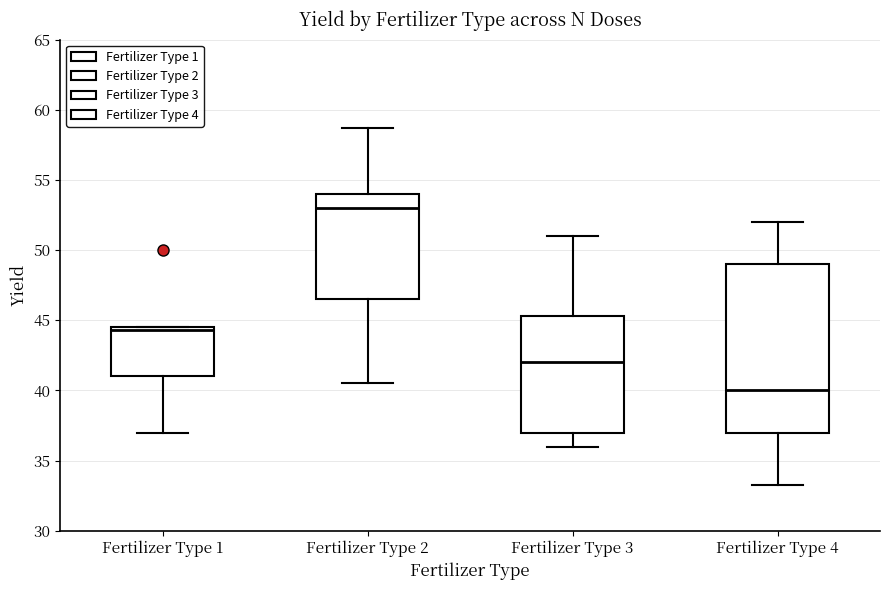

Reading left to right, read every box against the y-axis: the position of its median line, the range the box covers, and the ends of its whiskers. The values are not printed on the chart, so give them approximately, as read against the axis.

Fertilizer Type 1: median 44.5 (just below the box's upper edge), box 41.0 to 44.5, whiskers 37.0 to 44.5
Fertilizer Type 2: median 53.0, box 46.5 to 54.0, whiskers 40.5 to 58.5
Fertilizer Type 3: median 42.0, box 37.0 to 45.5, whiskers 36.0 to 51.0
Fertilizer Type 4: median 40.0, box 37.0 to 49.0, whiskers 33.5 to 52.0